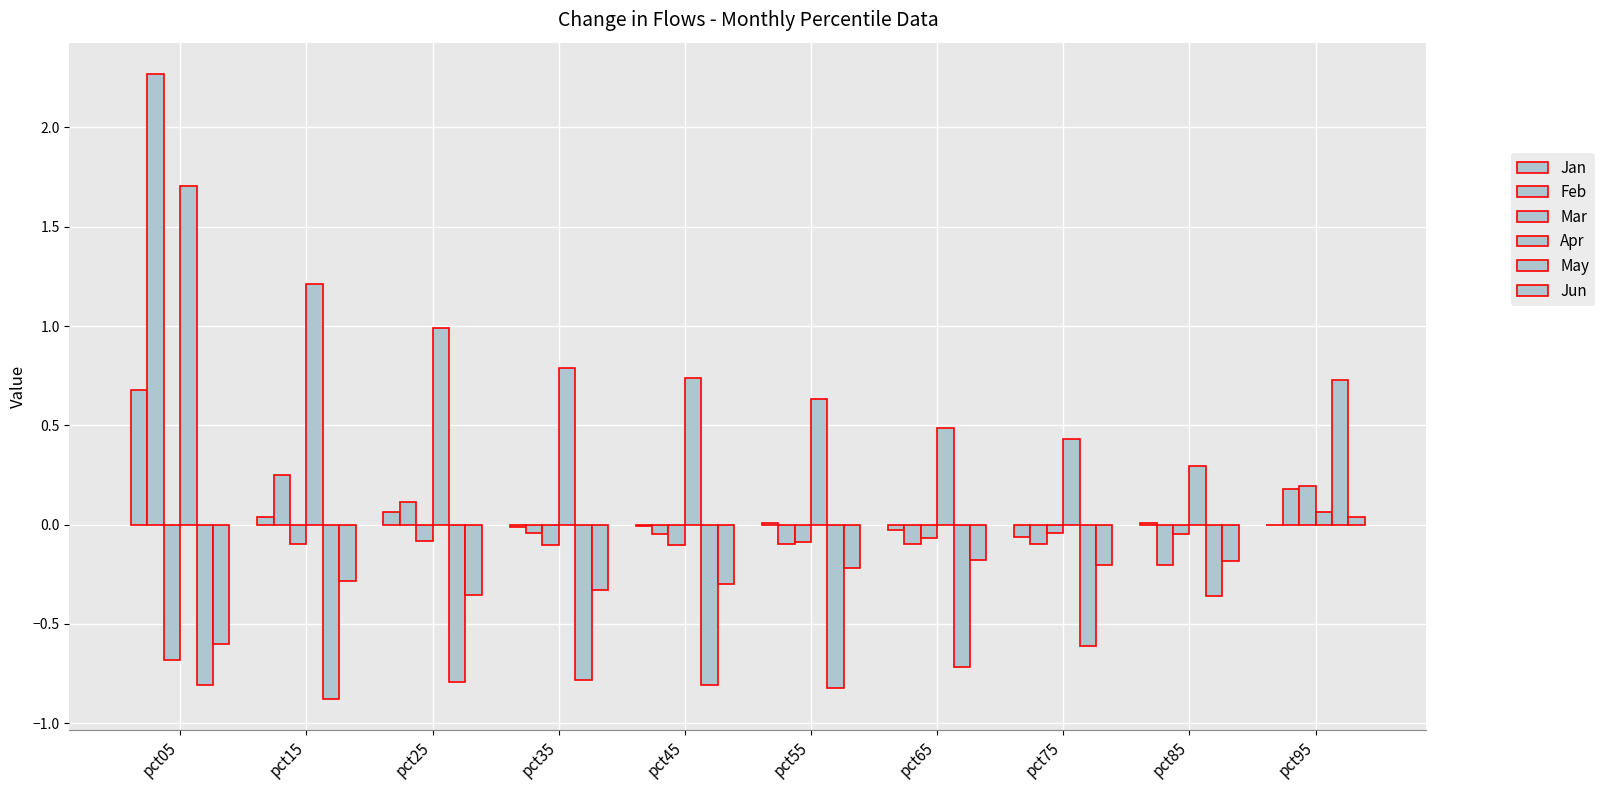

How many values in Mar are above zero?

1